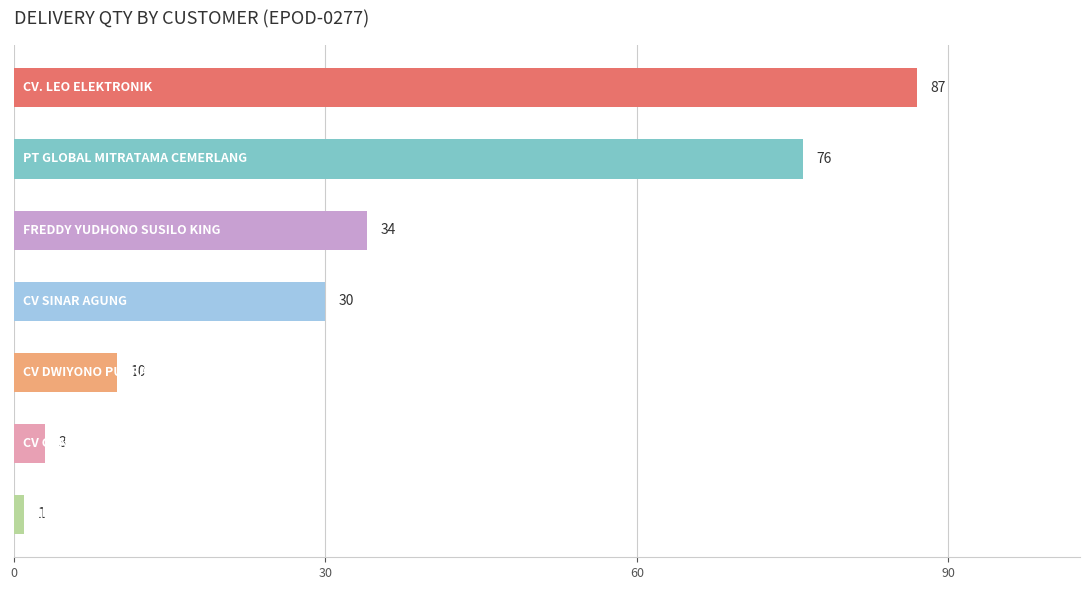

What is the sum of all values?

241